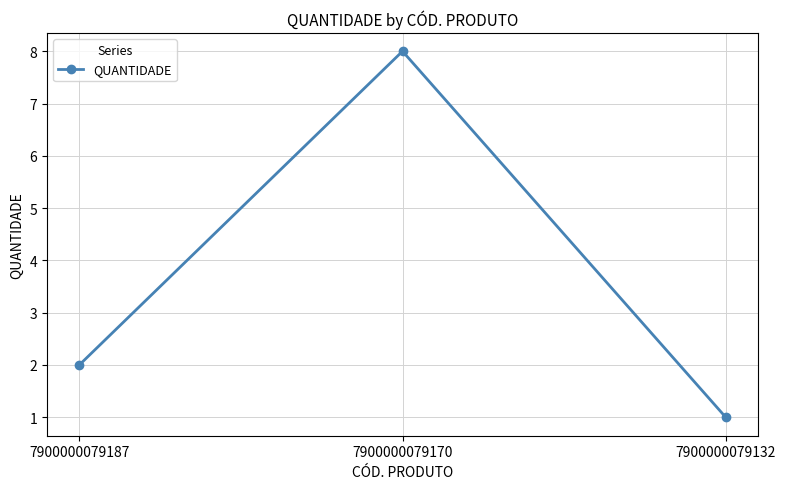

True or false: the data shows 8 at 7900000079170.

True